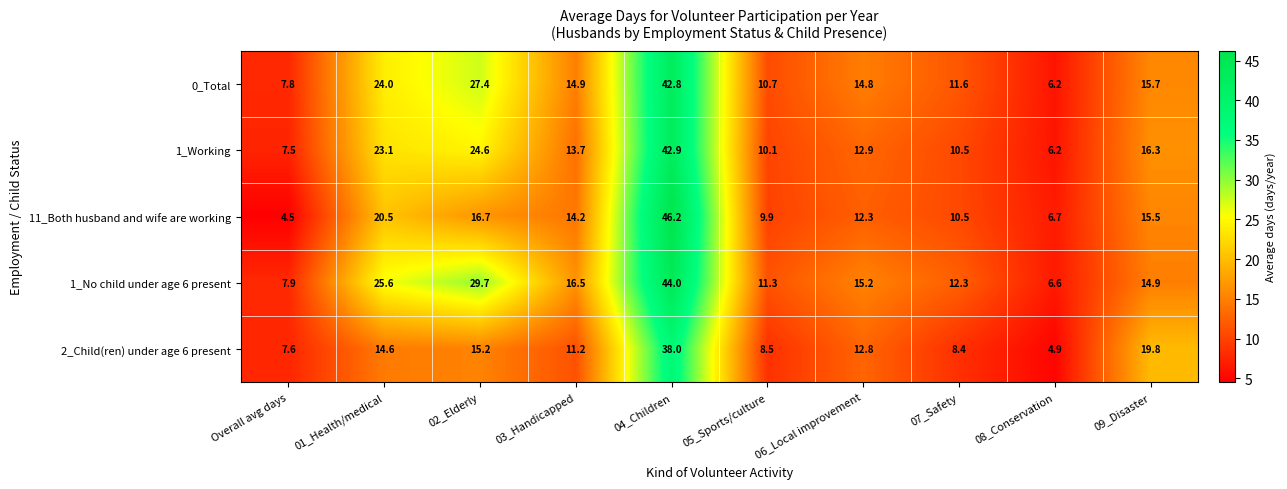

What is the spread (max minus min) of values at 02_Elderly?

14.5